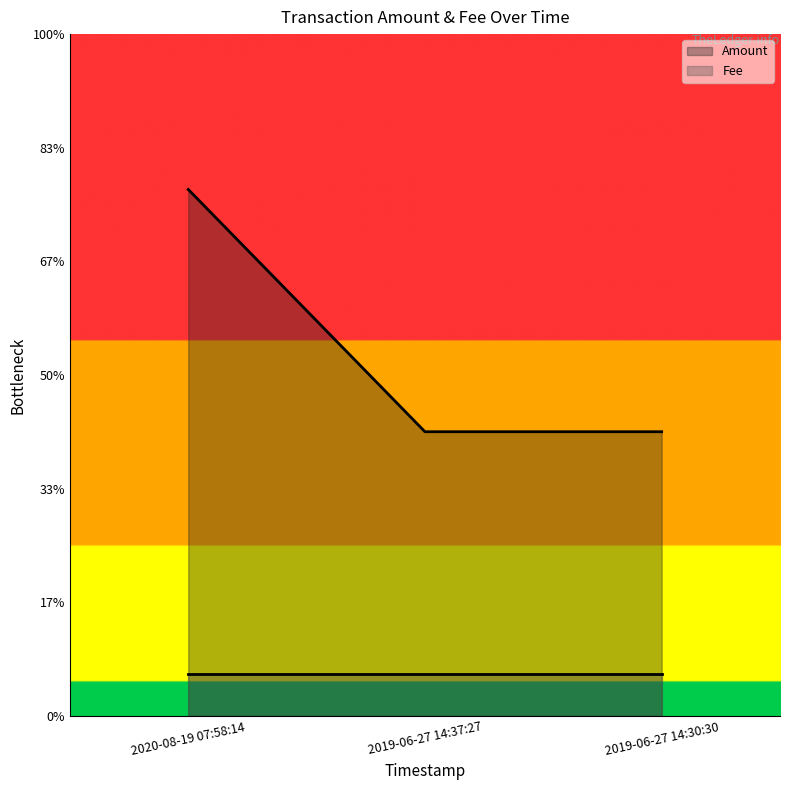

Which has a higher value, 2019-06-27 14:30:30 or 2020-08-19 07:58:14?

2020-08-19 07:58:14